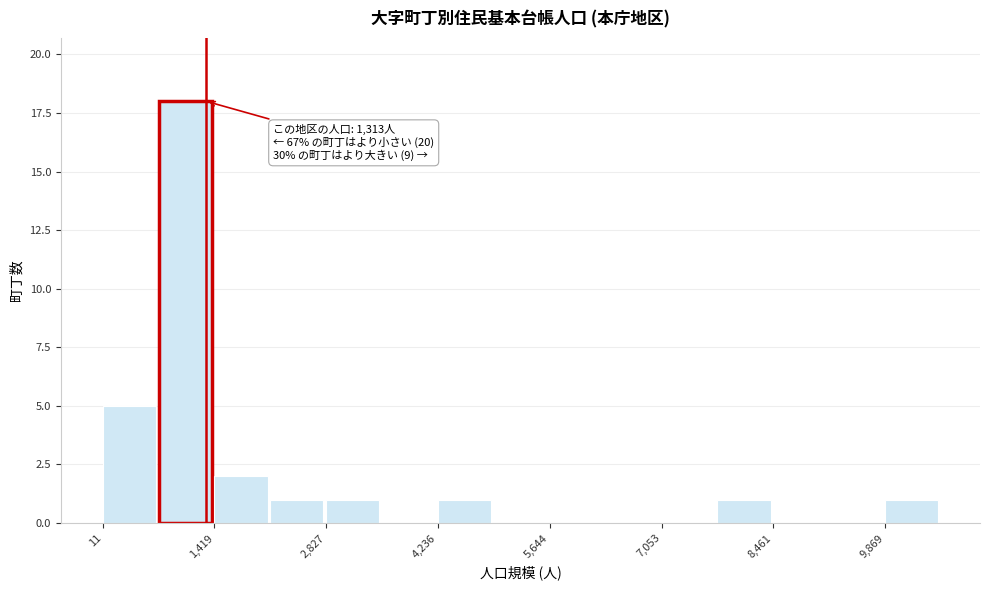

Around what value on the x-axis is the tallest bar? Give the approximate position of its centre, as read against the axis.

1000